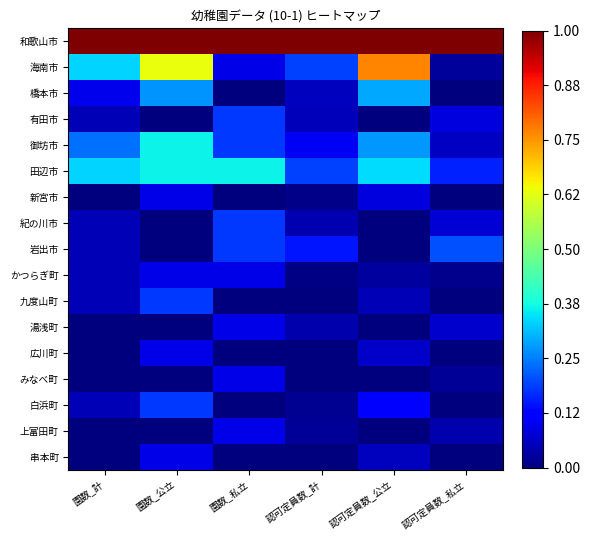

What is the greatest value displayed?

1.0